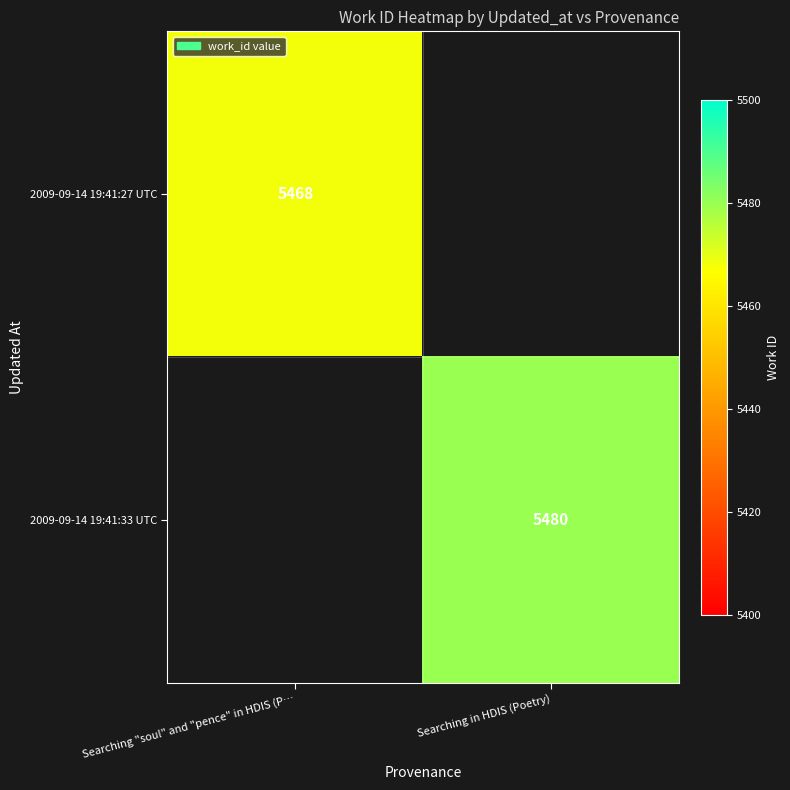

The value of 2009-09-14 19:41:33 UTC at Searching in HDIS (Poetry) is 8216.7. True or false?

False